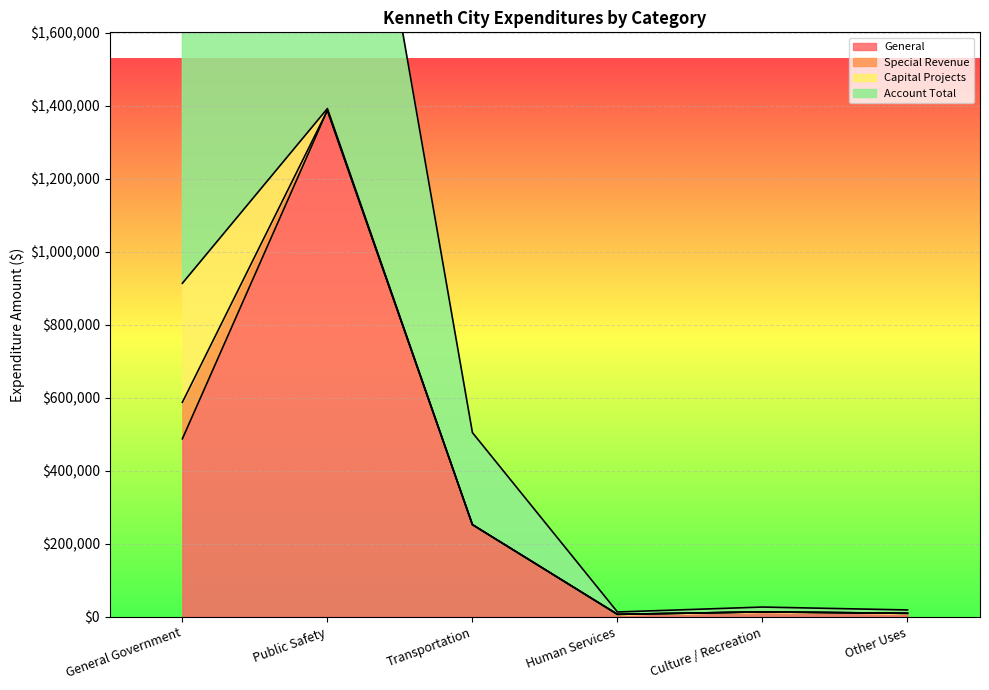

What is the maximum value for General?

1386809